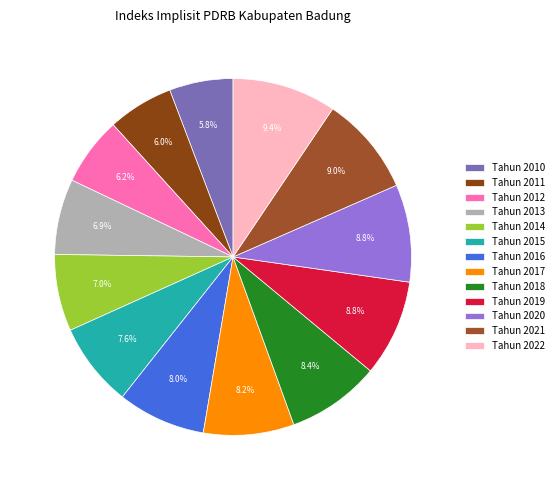

To the nearest percent, what percentage of the pie is Tahun 2013?

7%